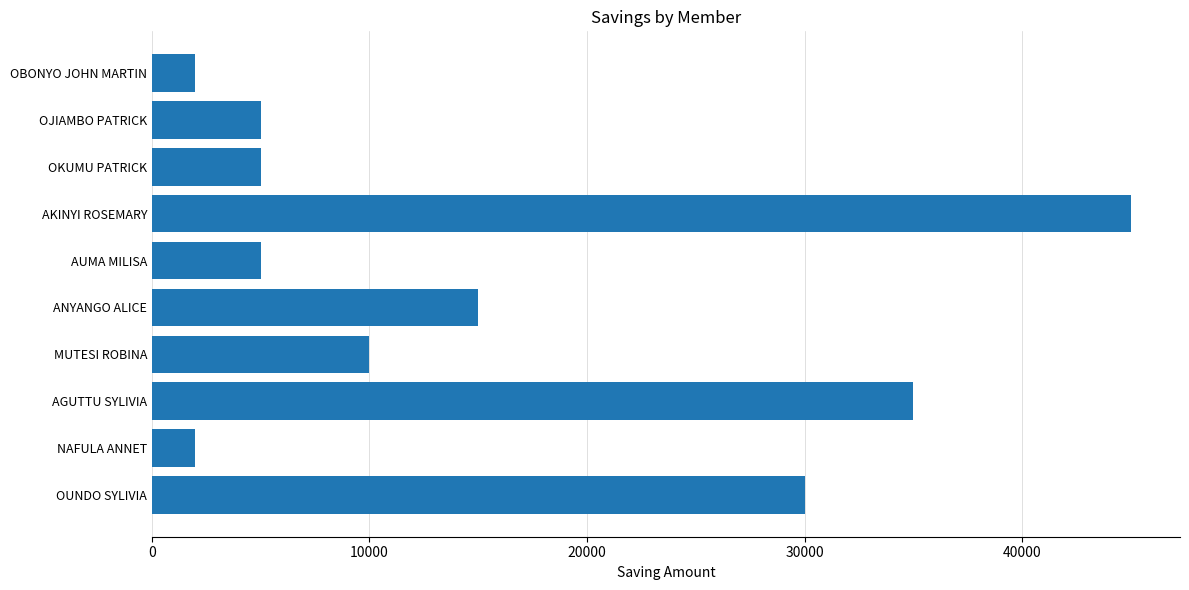

How many data points are less than 10000?

5